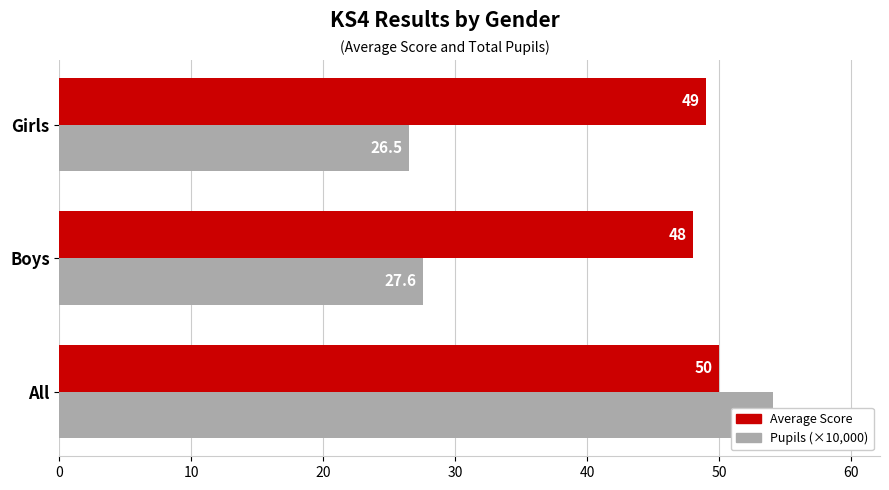

Reading right to left, transcribe all the data shown in this chart.

Average Score: 49.0	48.0	50.0
Pupils (×10,000): 26.5	27.6	54.1